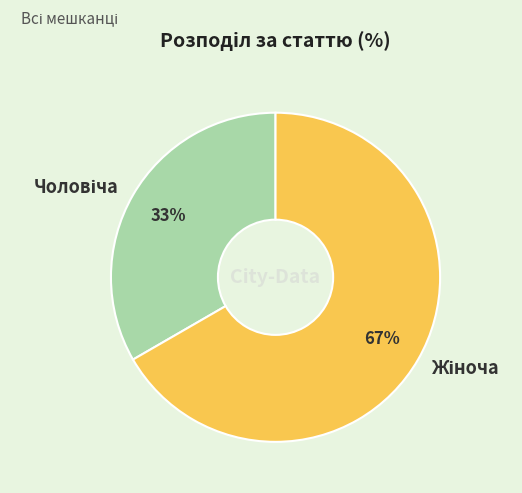

Is there a majority slice in this chart?

Yes